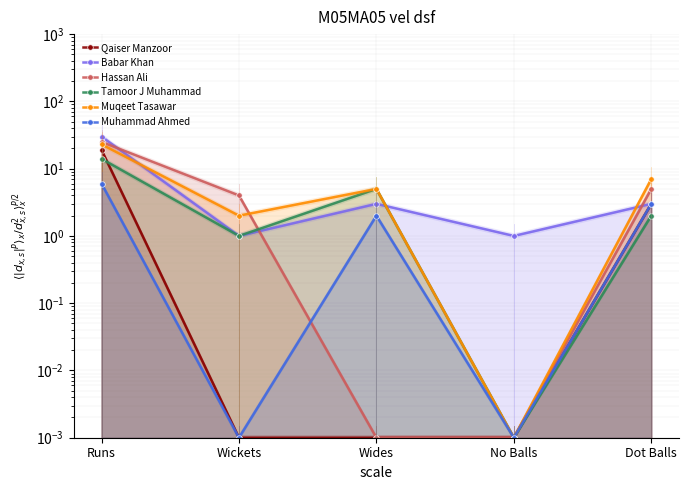

At how many categories does at least one series exceed 27?

1